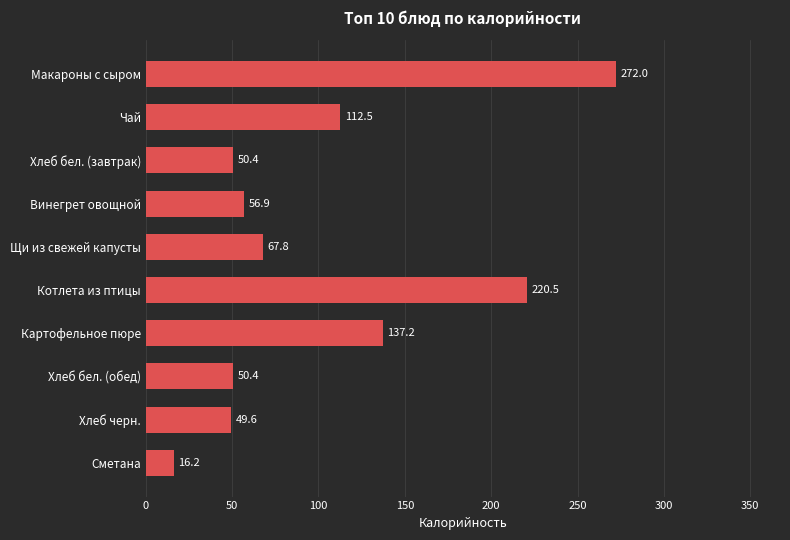

What is the difference between the second highest and second lowest values?

170.9